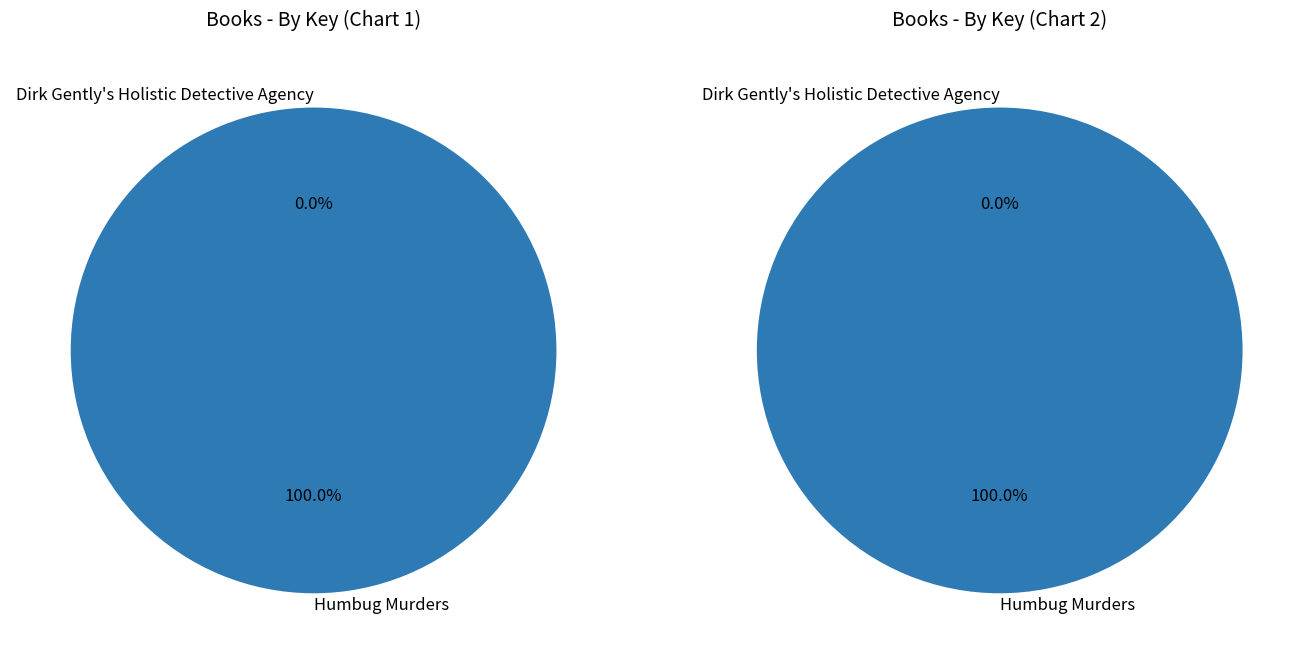

How many segments does this pie chart have?

2